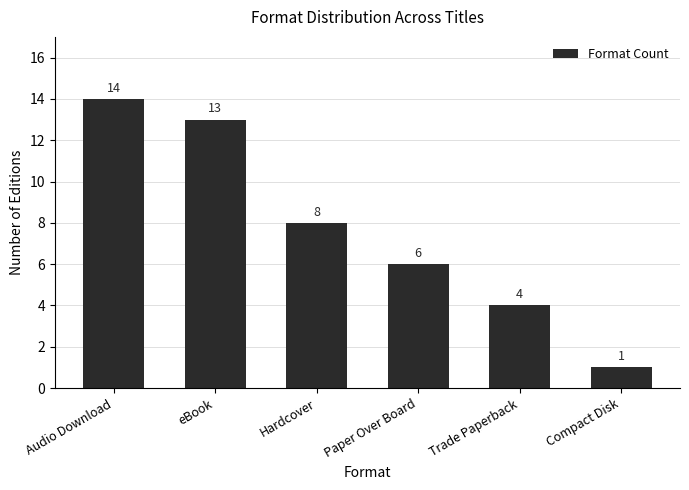

How many data points does each series have?

6